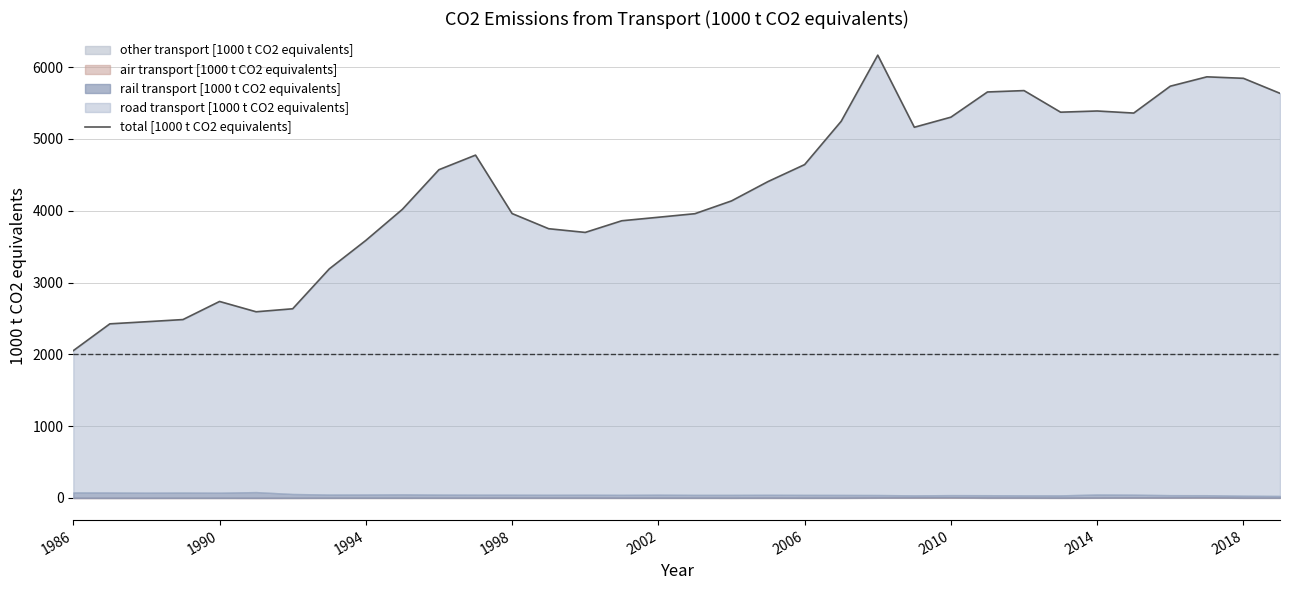

Which category has the lowest value across all series?

1986